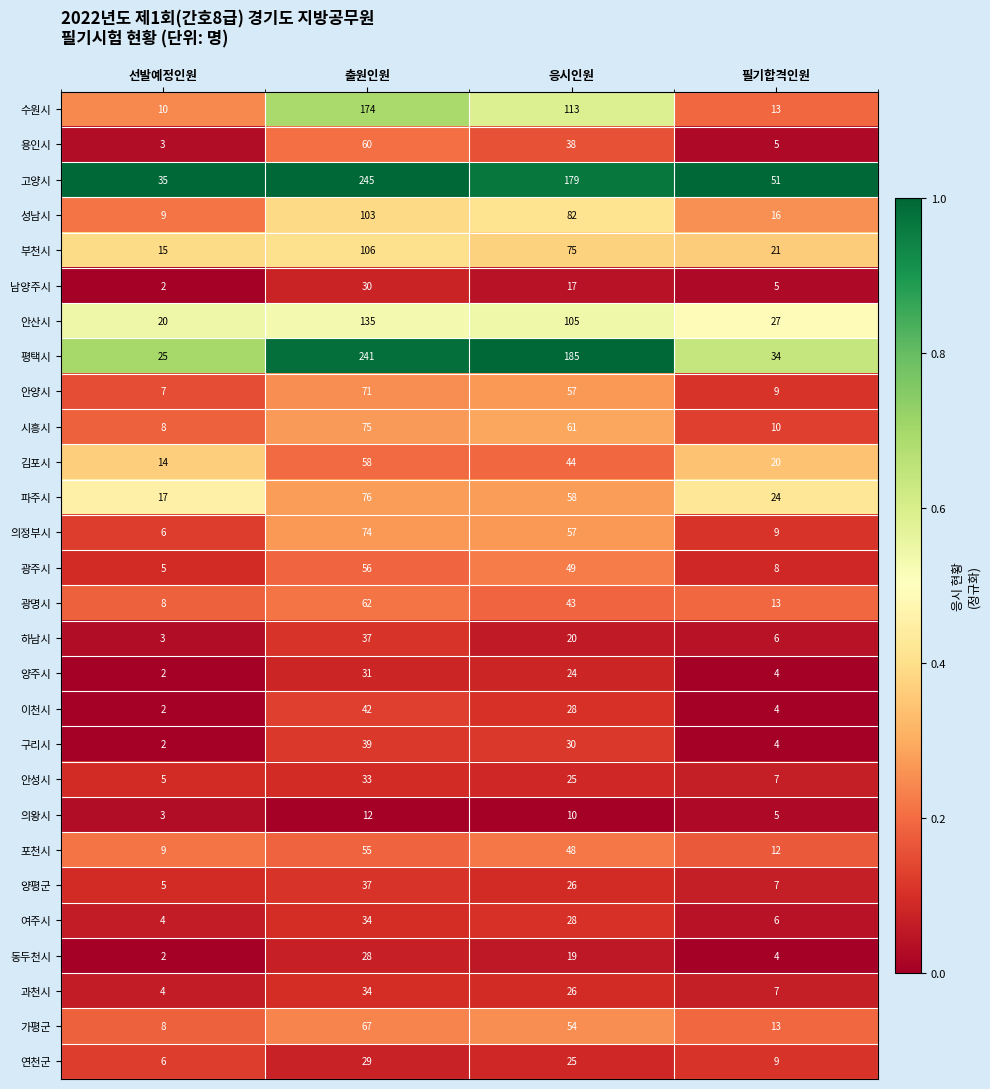

Which category has the highest value in the 안산시 series?

출원인원